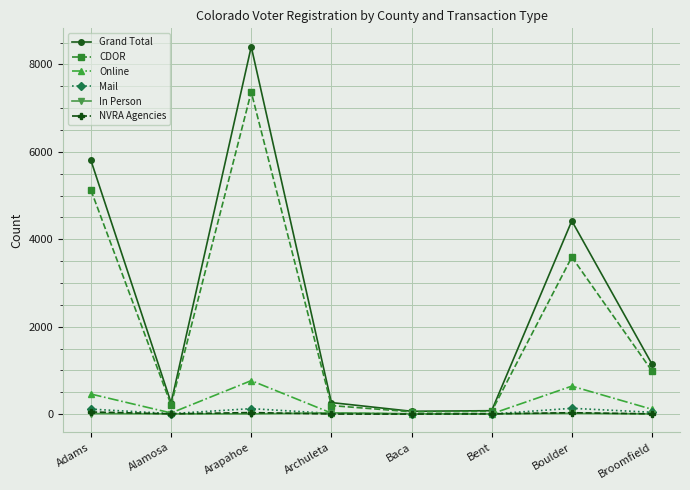

In Mail, how many points are lower than both neighbors (excluding endpoints)?

2